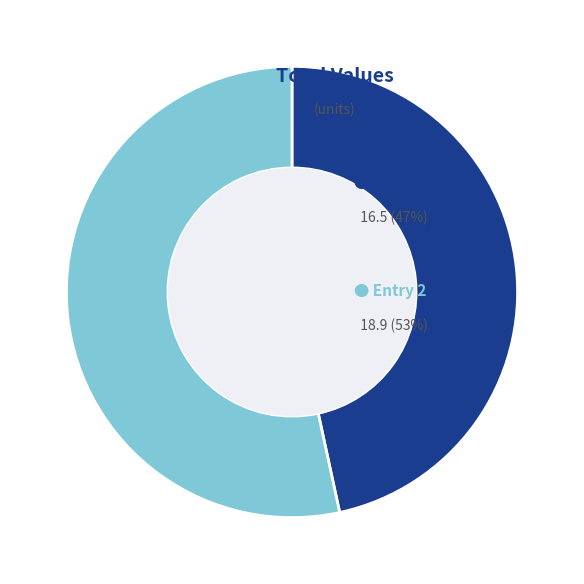

Is there a majority slice in this chart?

Yes